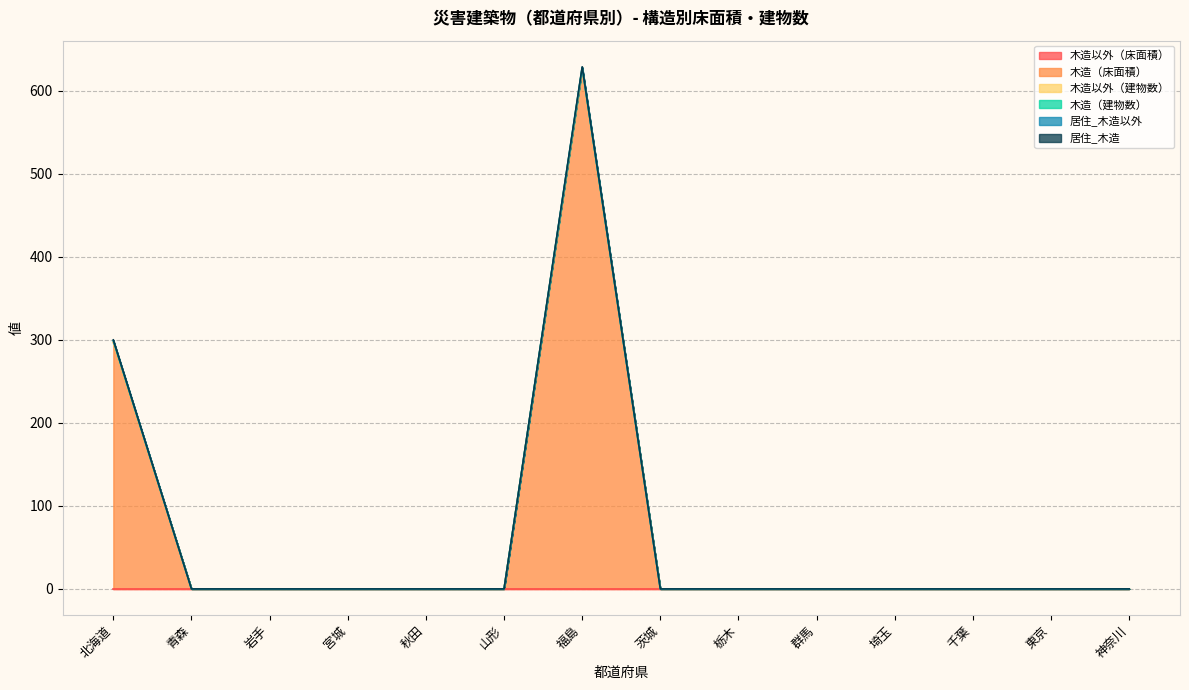

True or false: 木造（建物数） has a value of 0 at 茨城.

True